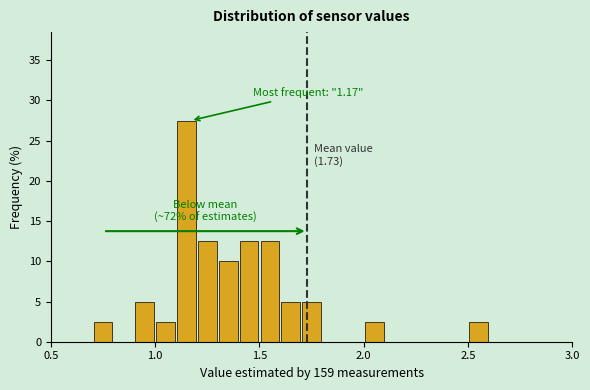

Around what value on the x-axis is the tallest bar? Give the approximate position of its centre, as read against the axis.

1.15